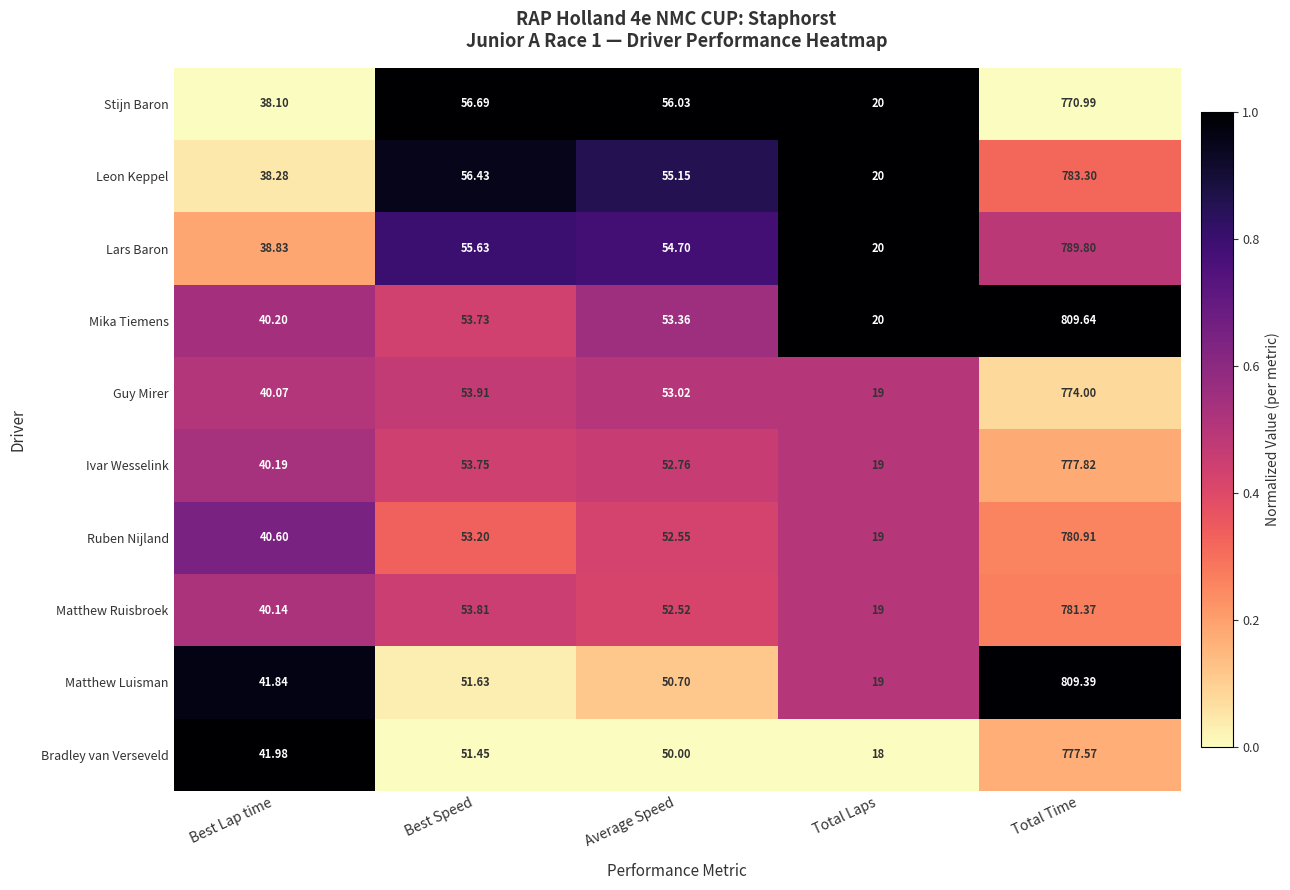

Count the number of categories in the chart.

5